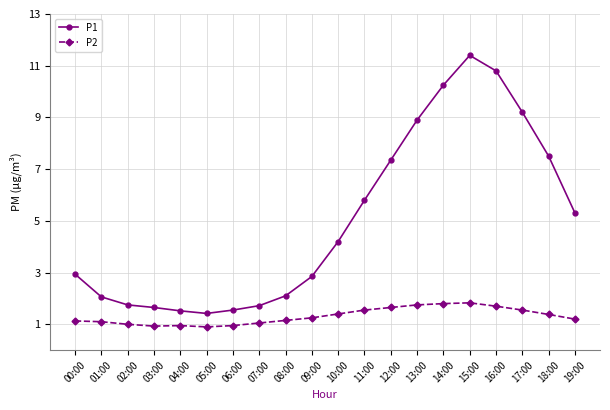

True or false: P2 has more than 1 points higher than both neighbors.

True